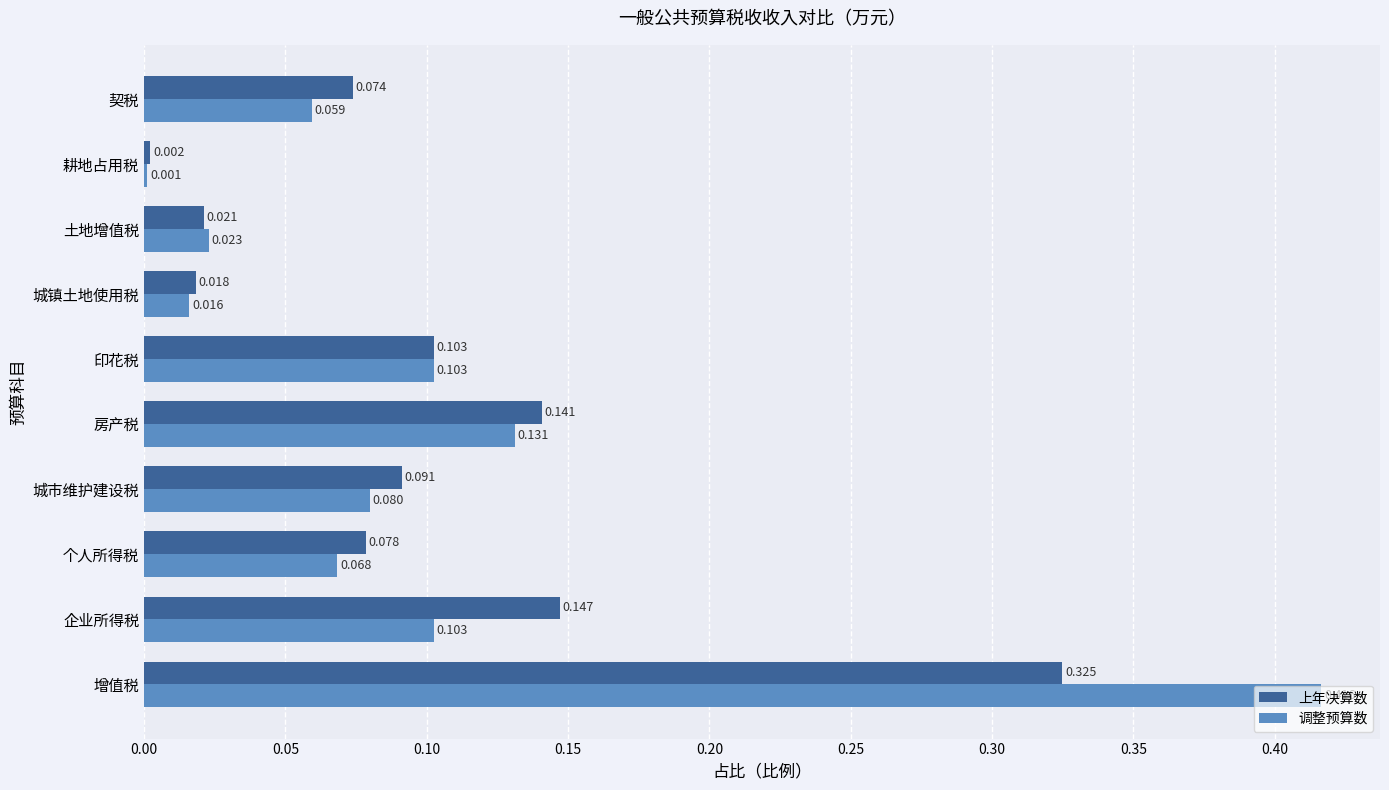

Between 企业所得税 and 契税, which series saw the biggest shift?

上年决算数